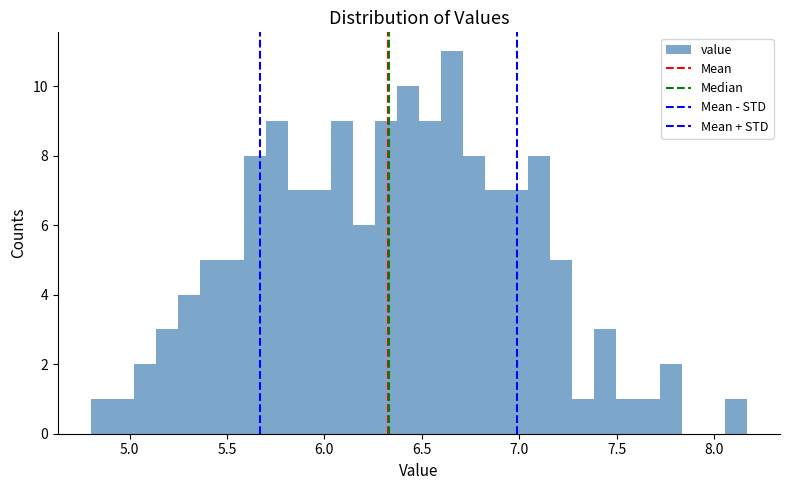

Around what value on the x-axis is the tallest bar? Give the approximate position of its centre, as read against the axis.

6.65